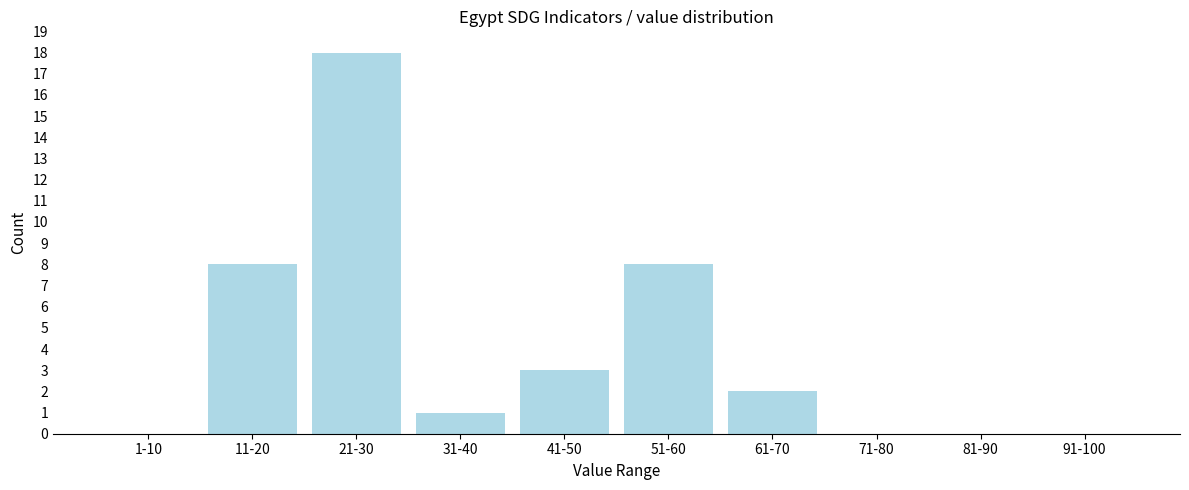

Reading left to right, what are all the values shown in this chart?

1-10=0	11-20=8	21-30=18	31-40=1	41-50=3	51-60=8	61-70=2	71-80=0	81-90=0	91-100=0